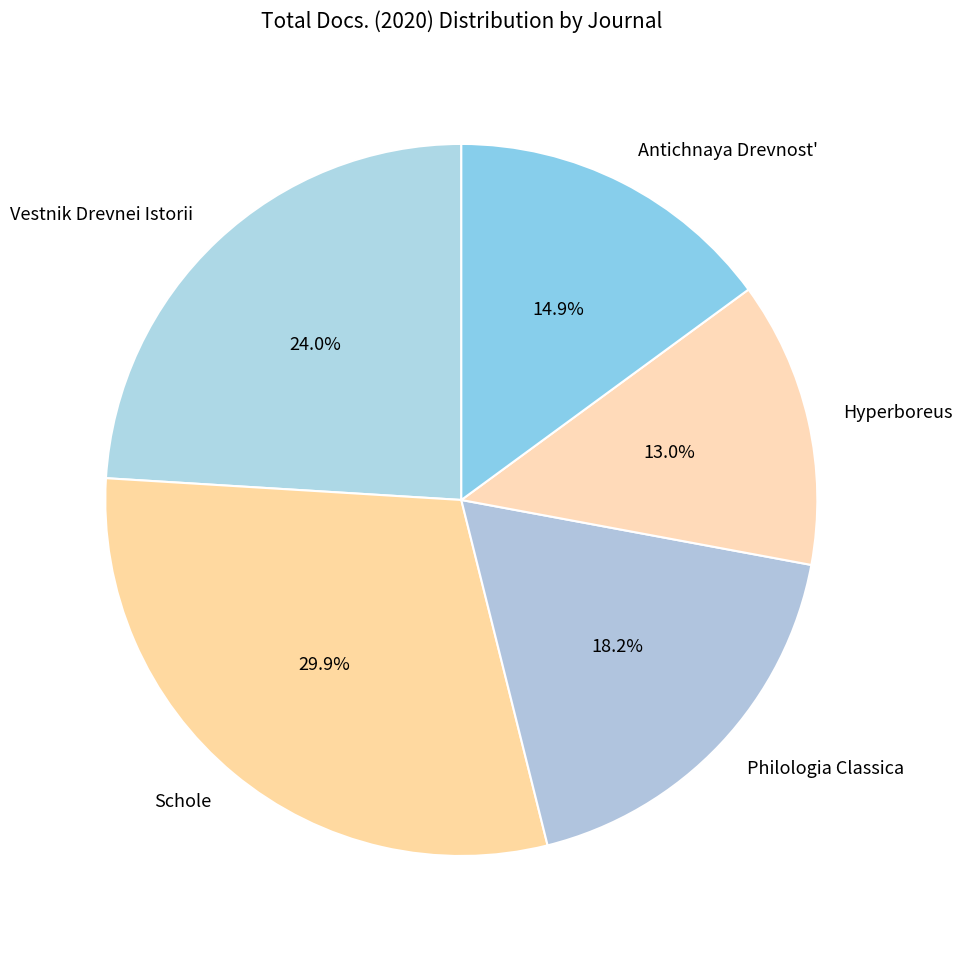

Which slice is the smallest?

Hyperboreus